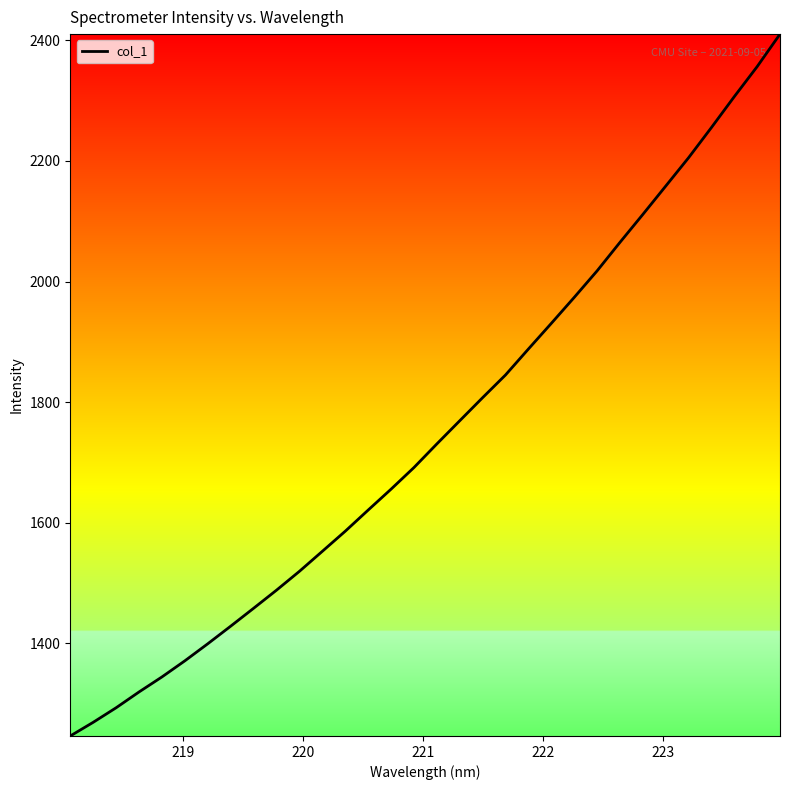

How many values are below 1730?

16